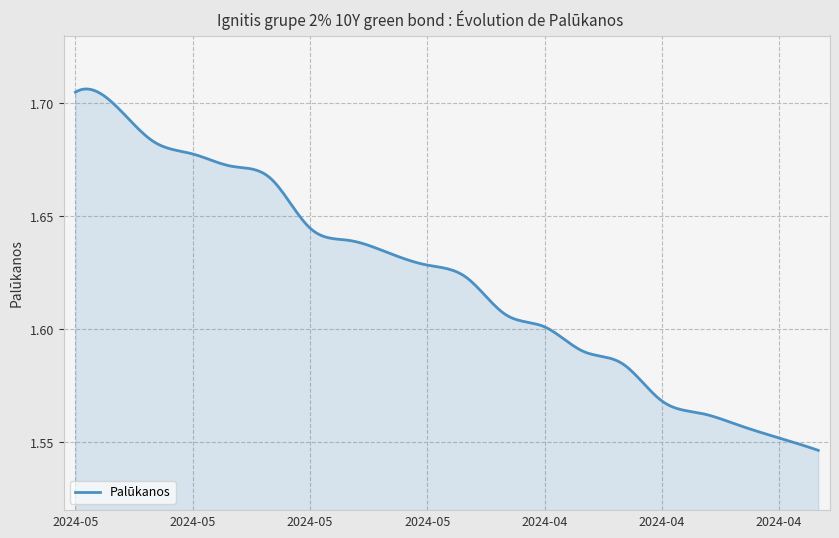

Where is the data nearest to the value 1?

2024-04-18